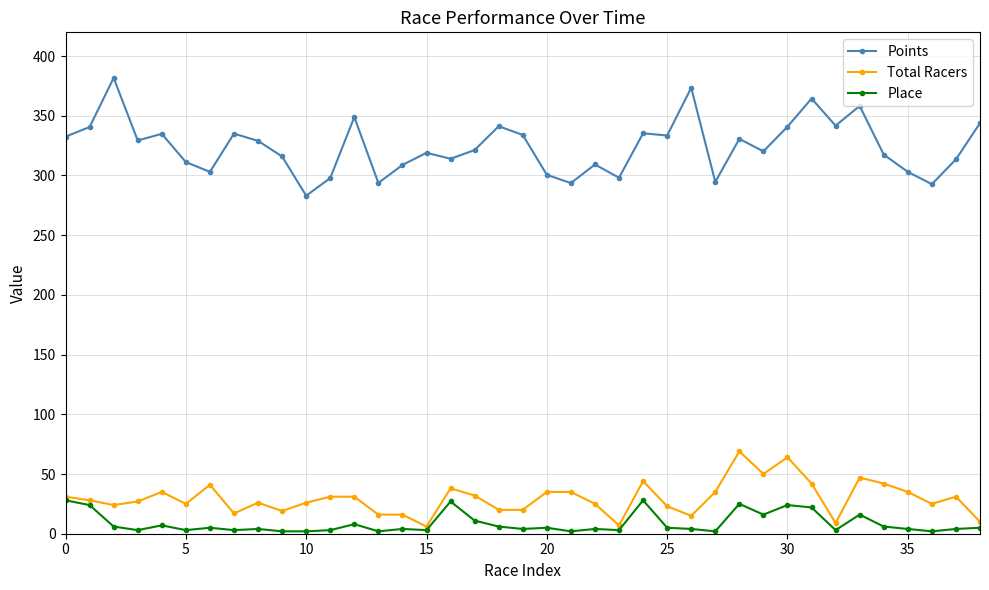

What is the difference between the maximum and minimum values in the Total Racers series?

63.0